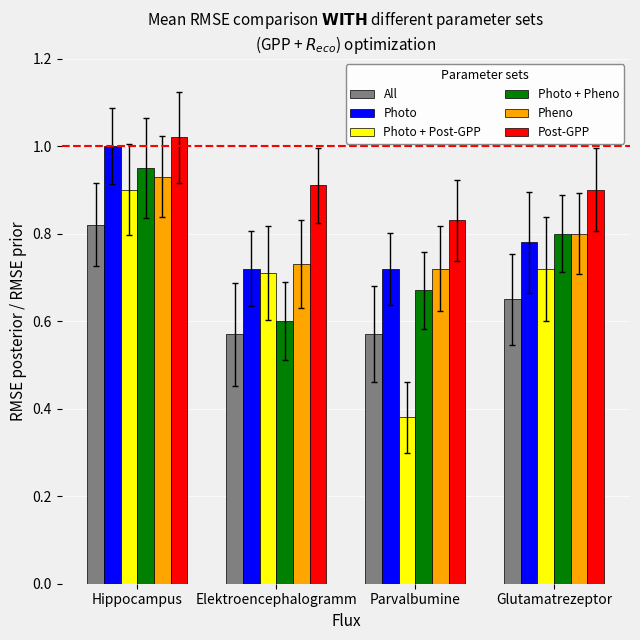

List the series in order of their peak value, highest first.

Post-GPP, Photo, Photo + Pheno, Pheno, Photo + Post-GPP, All